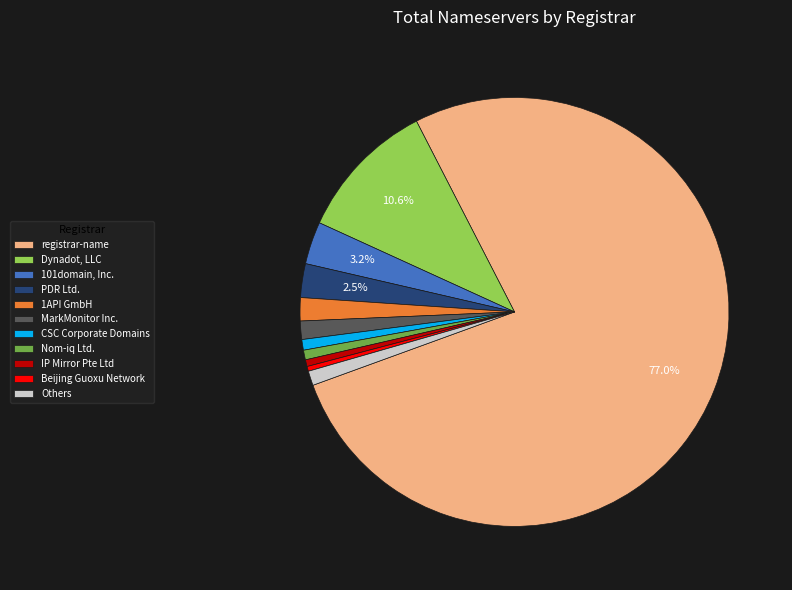

Do Others and 101domain, Inc. together represent more than half of the pie?

No